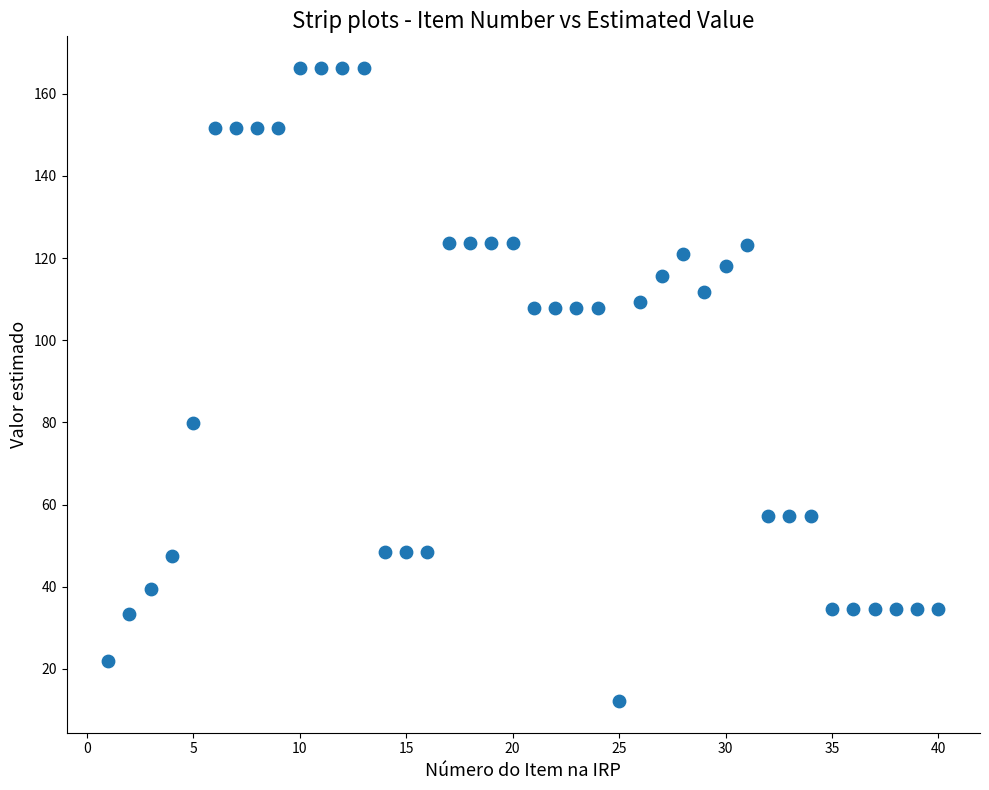

What Y value in the scatter plot is closest to 89?

79.9